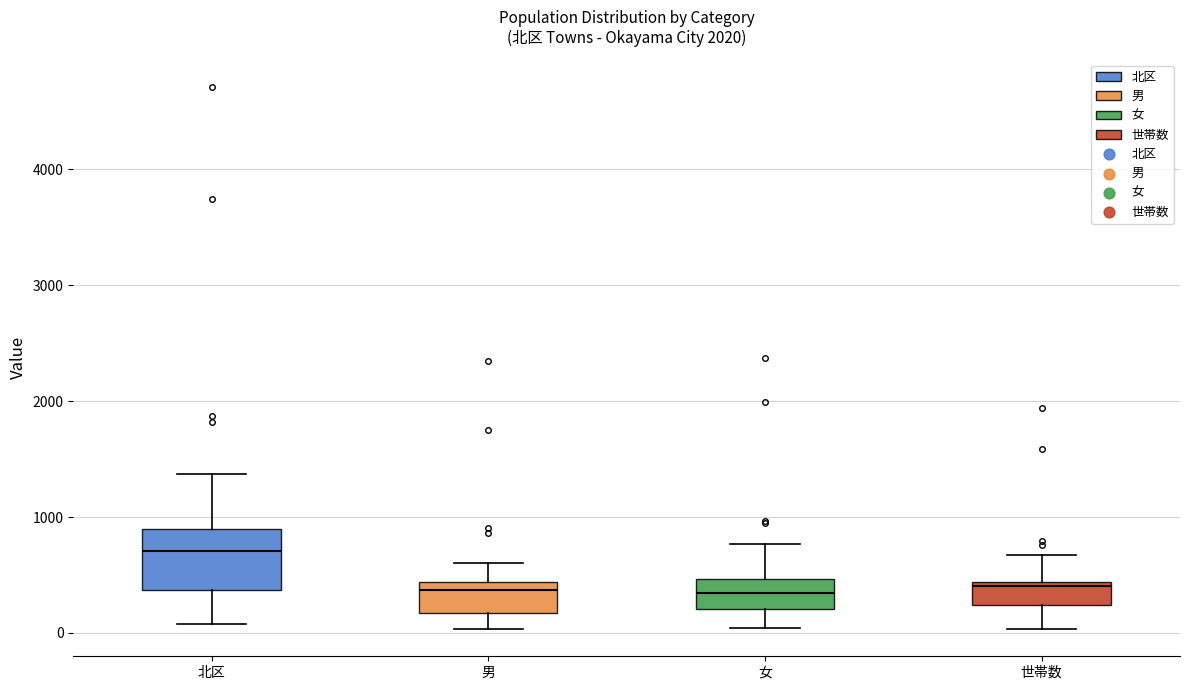

Reading left to right, transcribe this box plot: for each box, give where its median line is, the range the box spans, and where its two whiskers end, as read against the y-axis. The values are not printed on the chart, so give them approximately, as read against the axis.

北区: median 700, box 400 to 900, whiskers 100 to 1400
男: median 400 (just below the box's upper edge), box 200 to 400, whiskers 0 to 600
女: median 300, box 200 to 500, whiskers 0 to 800
世帯数: median 400 (just below the box's upper edge), box 200 to 400, whiskers 0 to 700